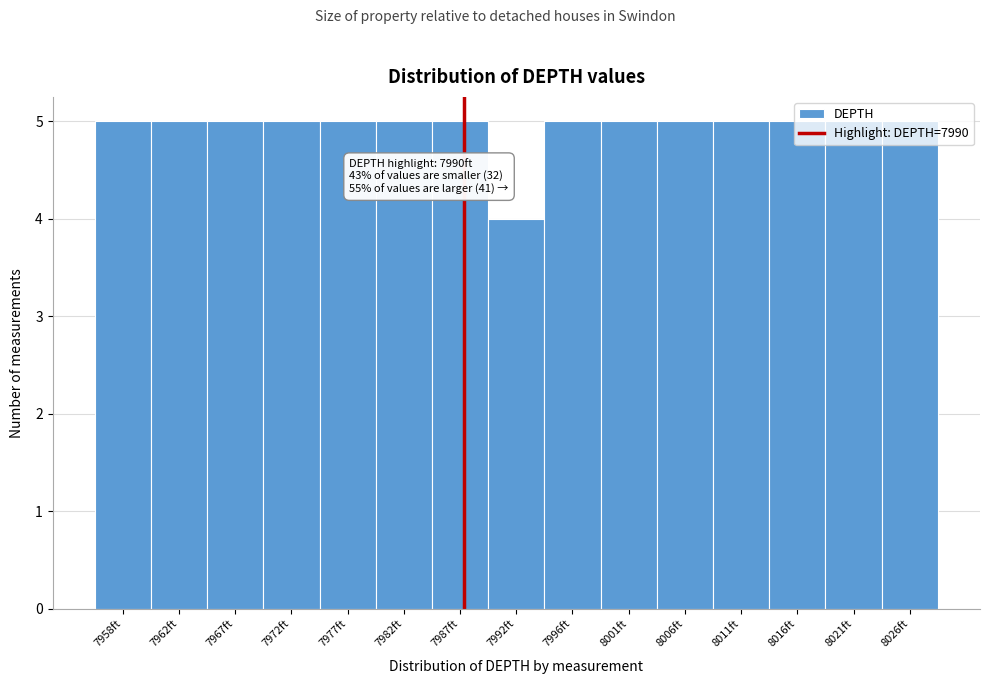

What is the value of the 7th bar from the left?

5